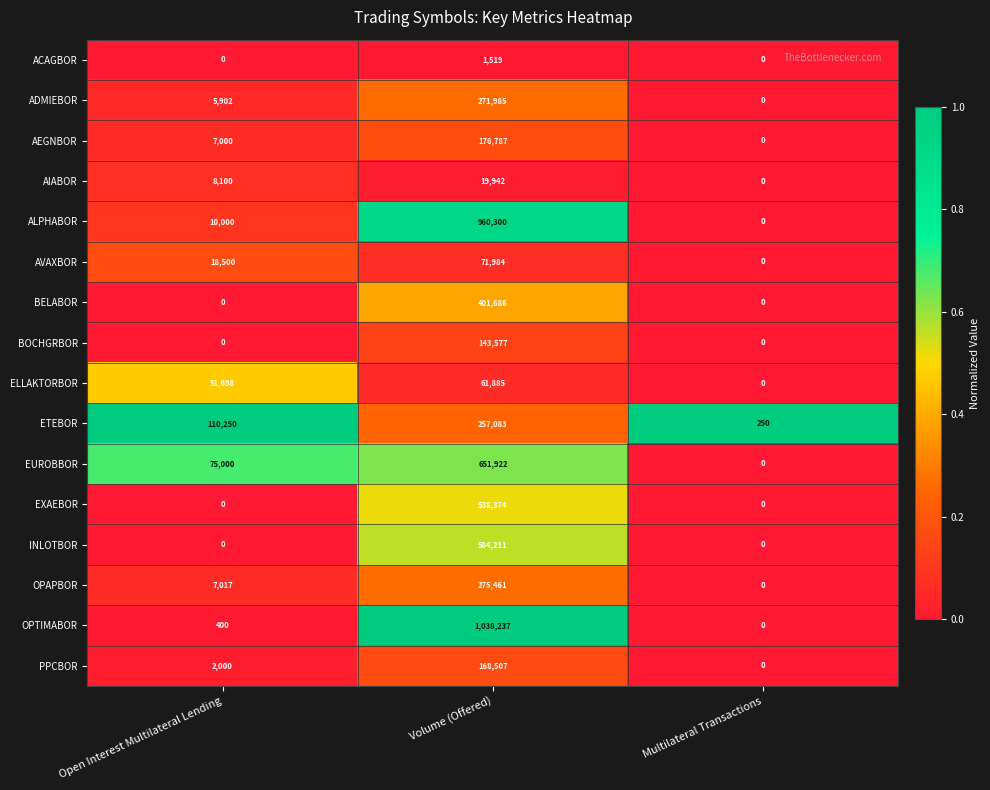

At which label is AVAXBOR closest to 35992?

Open Interest Multilateral Lending